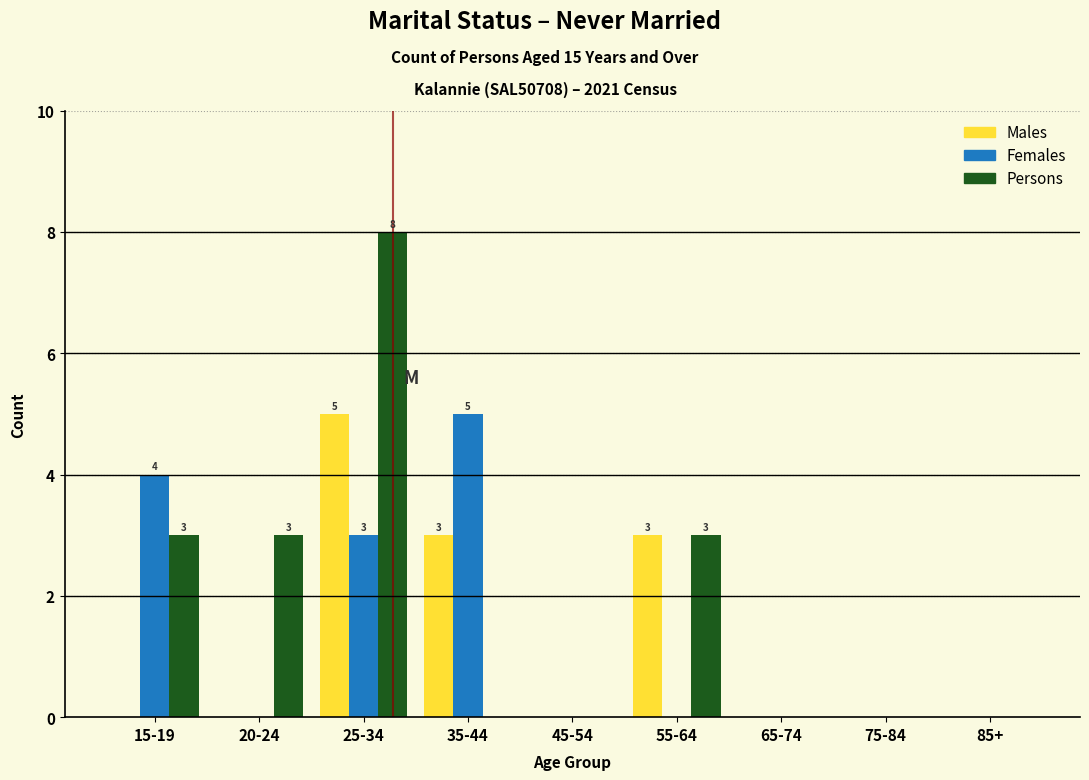

Reading left to right, extract all data points from this chart.

Males: 15-19=0	20-24=0	25-34=5	35-44=3	45-54=0	55-64=3	65-74=0	75-84=0	85+=0
Females: 15-19=4	20-24=0	25-34=3	35-44=5	45-54=0	55-64=0	65-74=0	75-84=0	85+=0
Persons: 15-19=3	20-24=3	25-34=8	35-44=0	45-54=0	55-64=3	65-74=0	75-84=0	85+=0